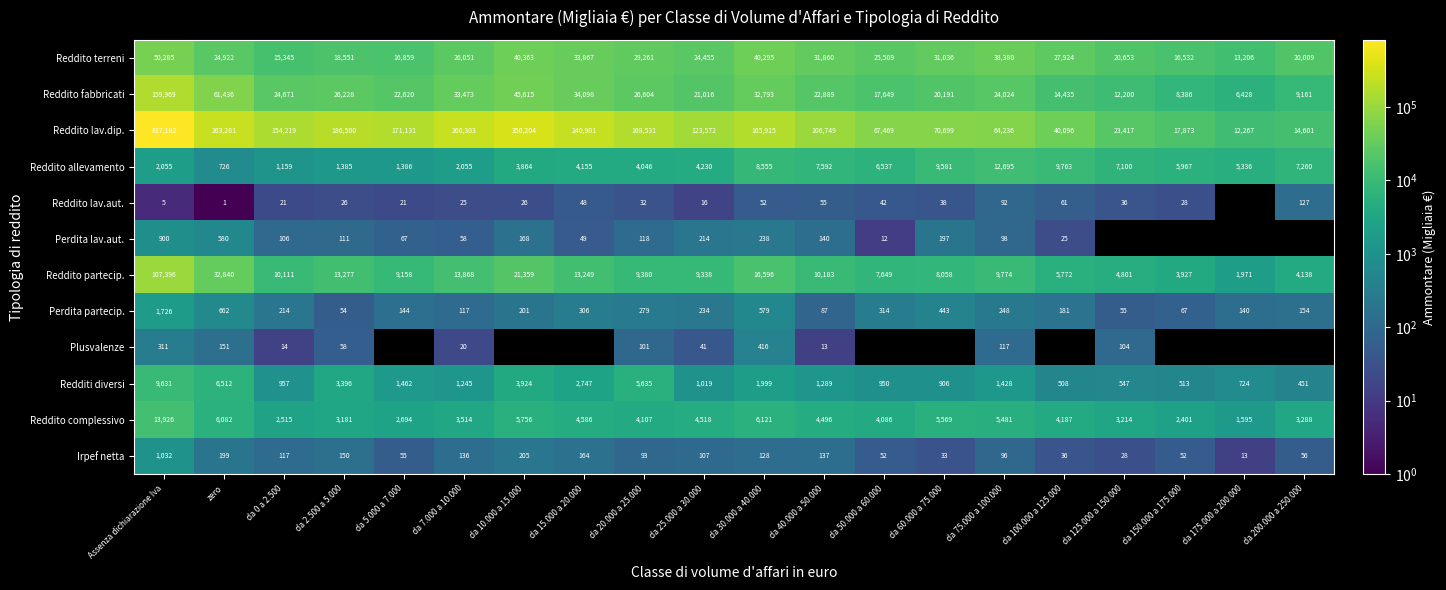

How many data points in Perdita partecip. are less than 214?

10